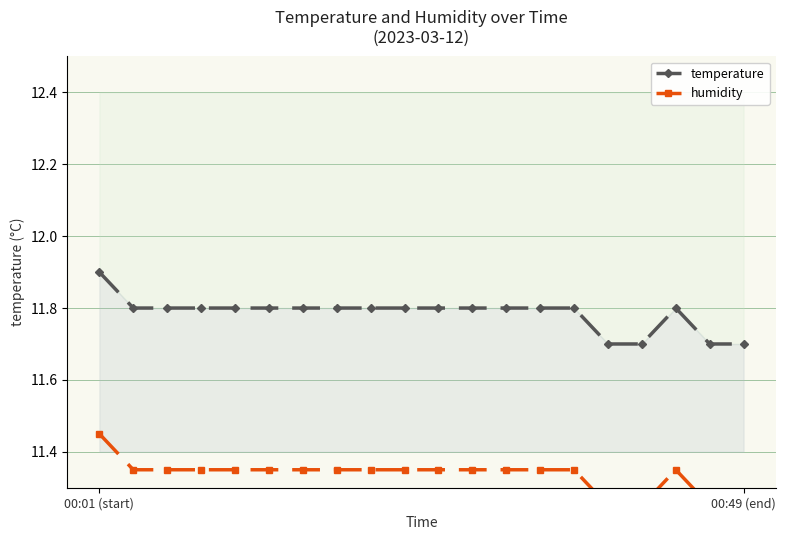

What is the sum of the humidity values at 18 and 00:49 (end)?

22.6